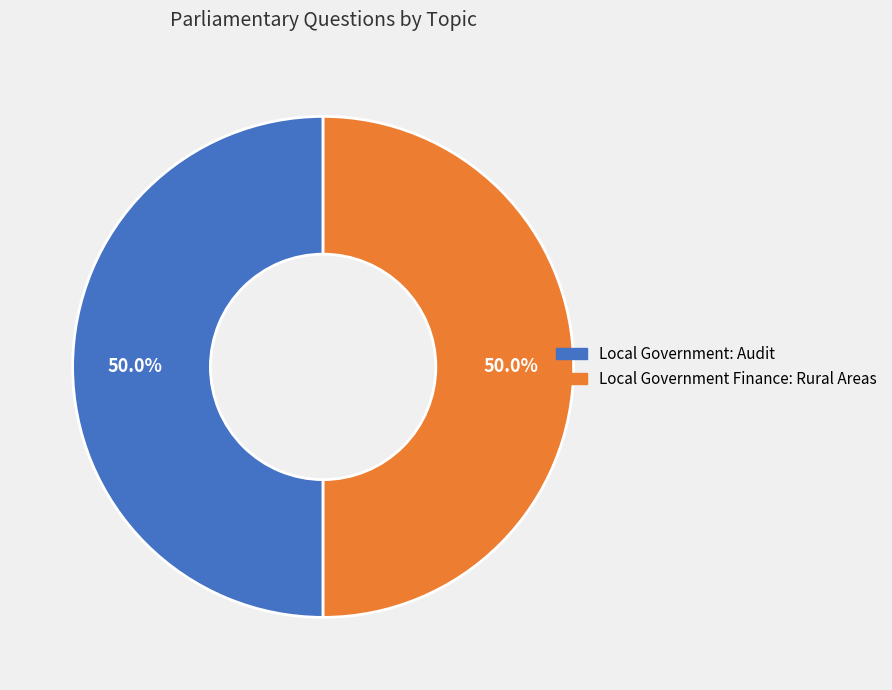

To the nearest percent, what portion does Local Government: Audit represent?

50%